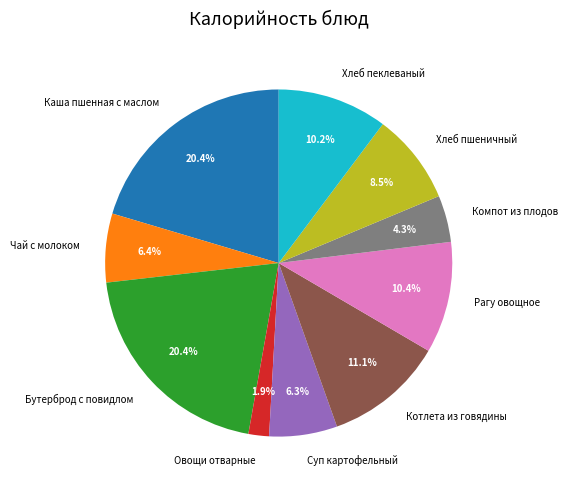

Count the number of slices in the pie.

10